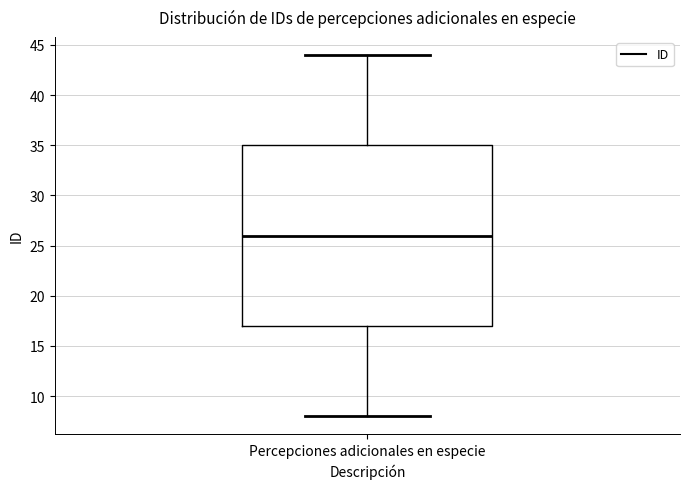

Transcribe this box plot: give where the median line is, the range the box spans, and where the two whiskers end, as read against the y-axis. The values are not printed on the chart, so give them approximately, as read against the axis.

median 26, box 17 to 35, whiskers 8 to 44